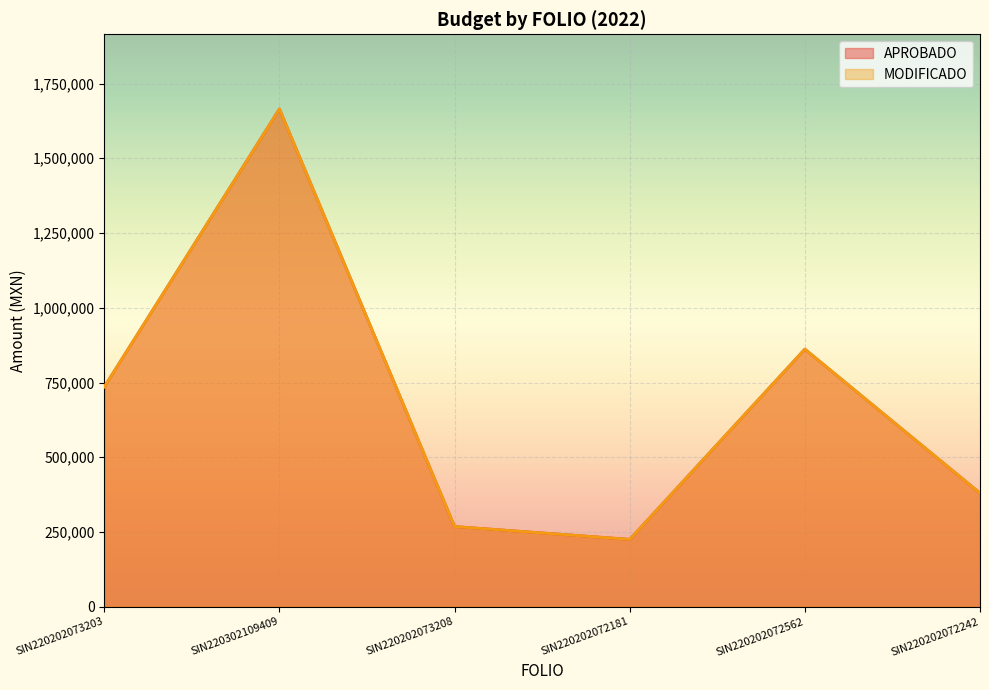

Where does the APROBADO series first go above 735392?

SIN220202073203